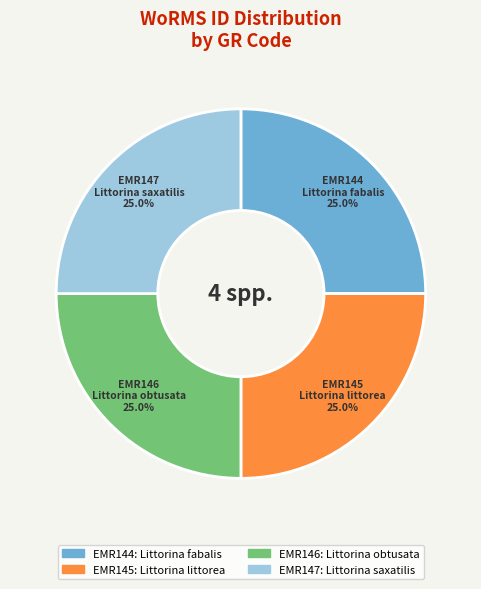

To the nearest percent, what percentage of the pie is EMR146?

25%